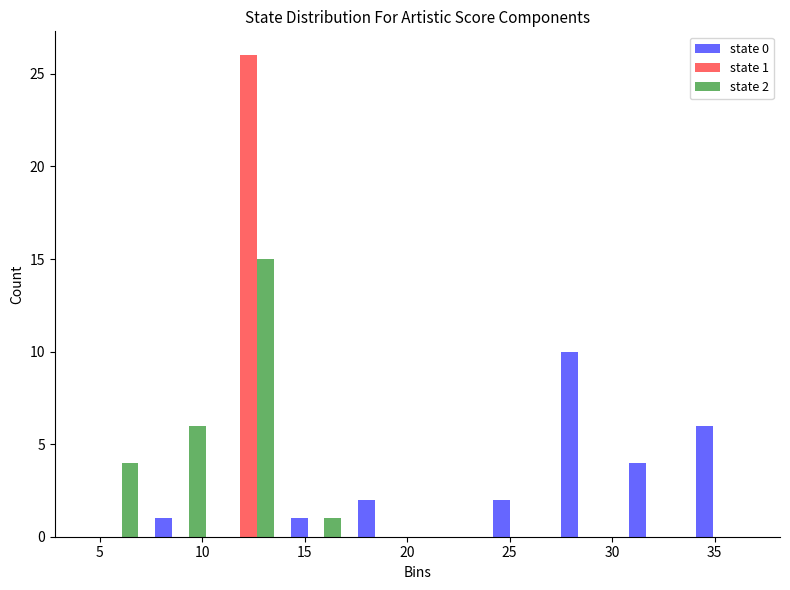

In the state 1 series, which range on the x-axis has the tallest bar?

10.6 to 13.9